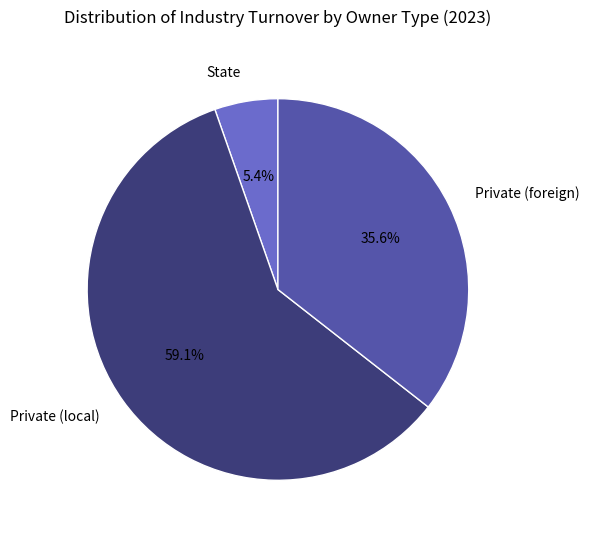

The Private (local) slice represents 64% of the pie. True or false?

False